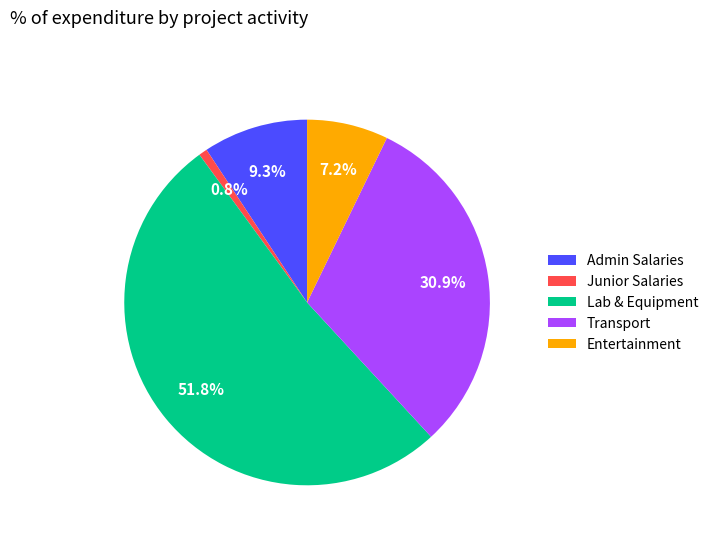

Which slice is the largest?

Lab & Equipment